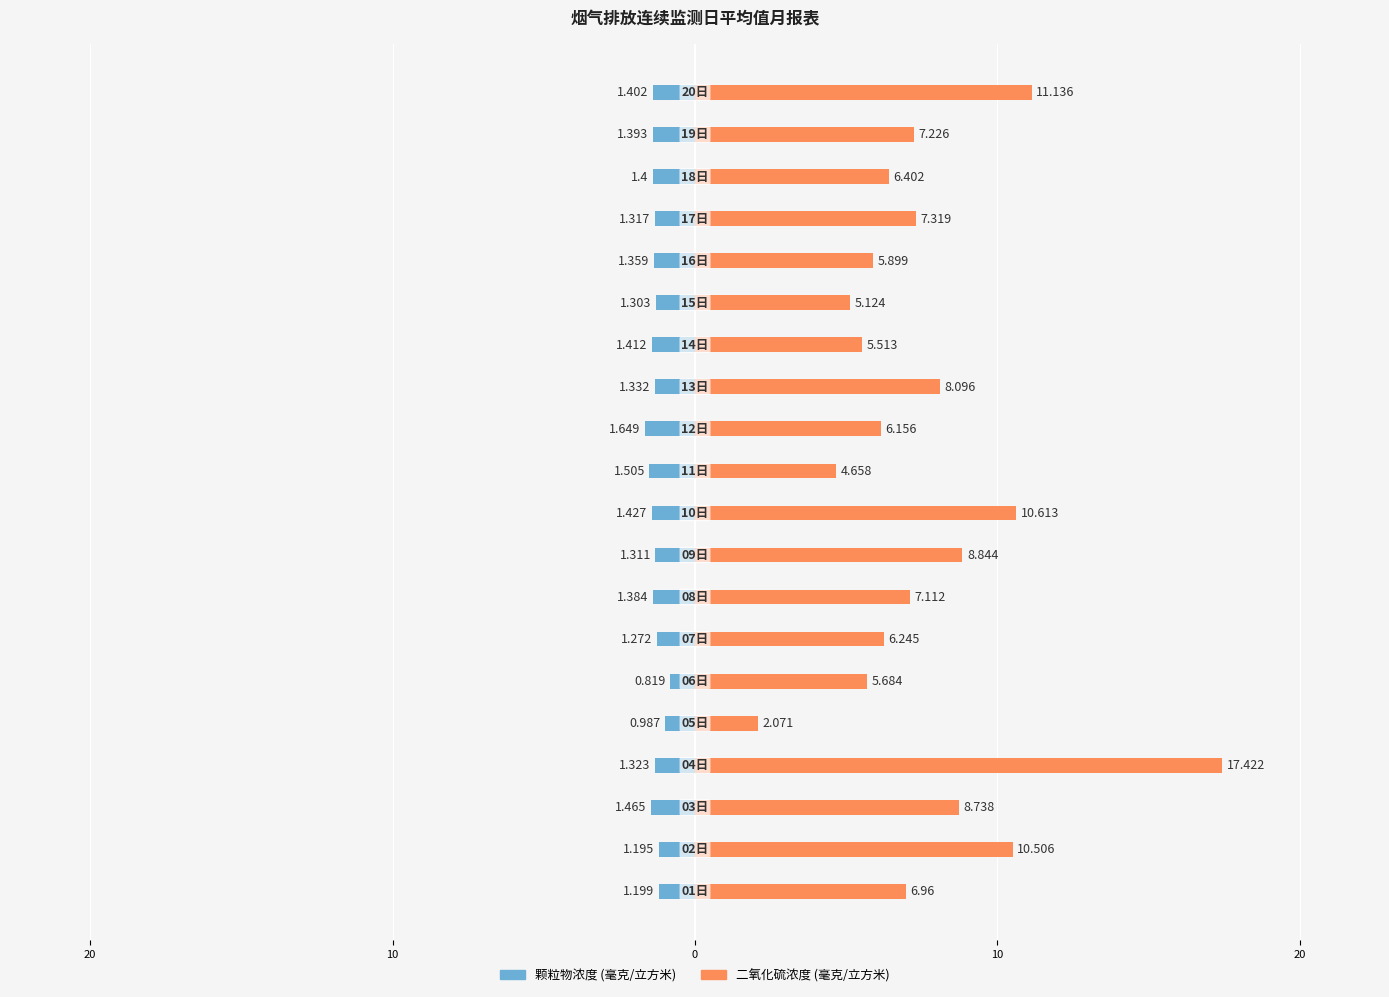

What is the sum of all 二氧化硫浓度 (毫克/立方米) values?

151.7